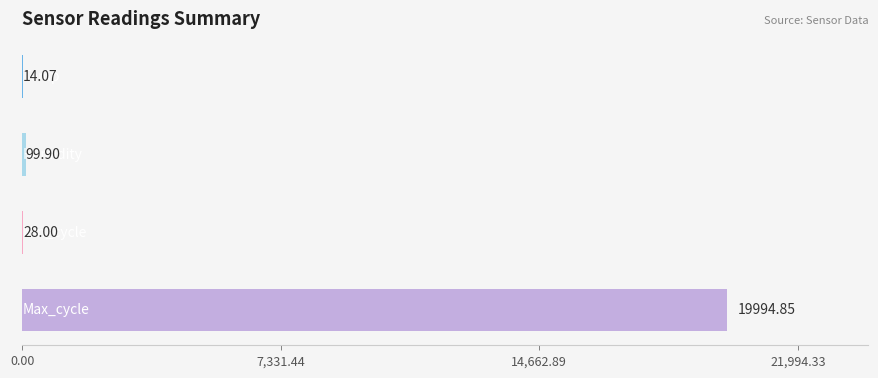

What is the sum of all values?

20136.8